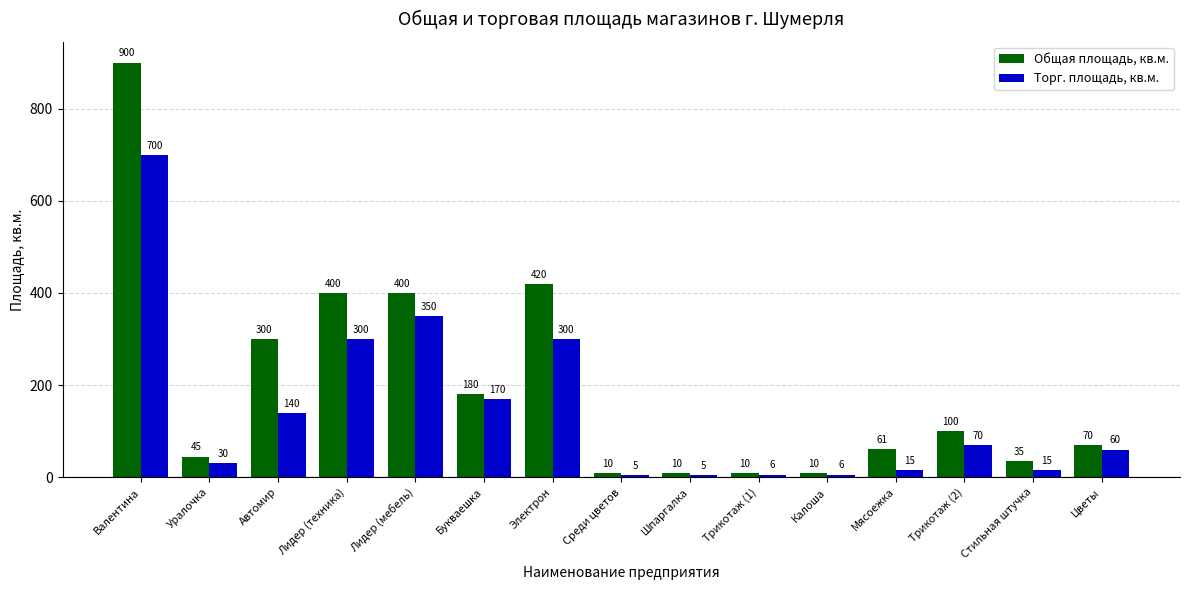

What is the difference between the highest and lowest values at Уралочка?

15.0